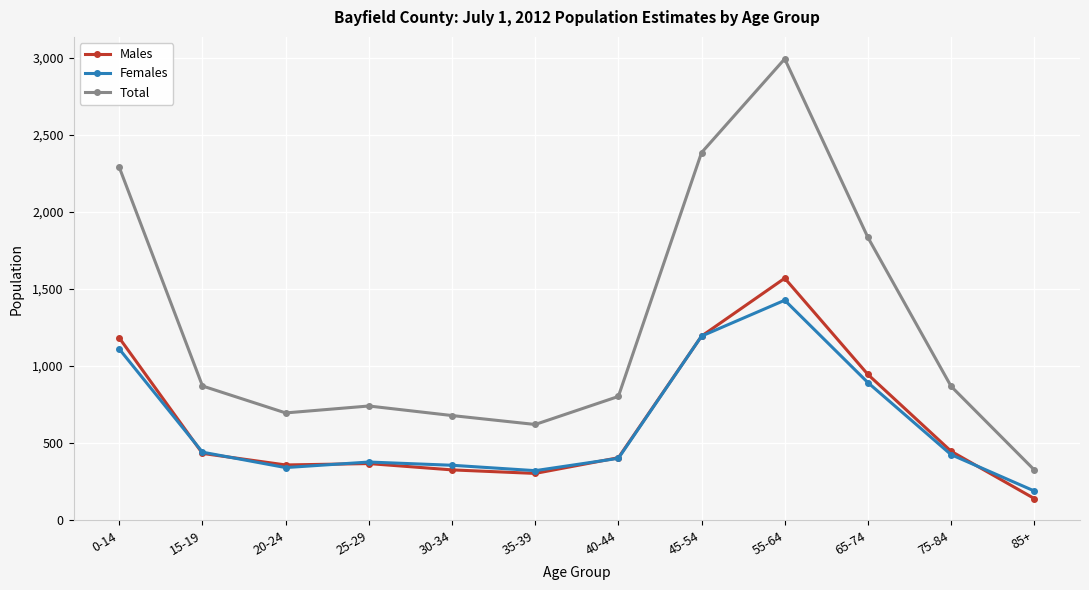

True or false: Total and Males intersect in this chart.

False